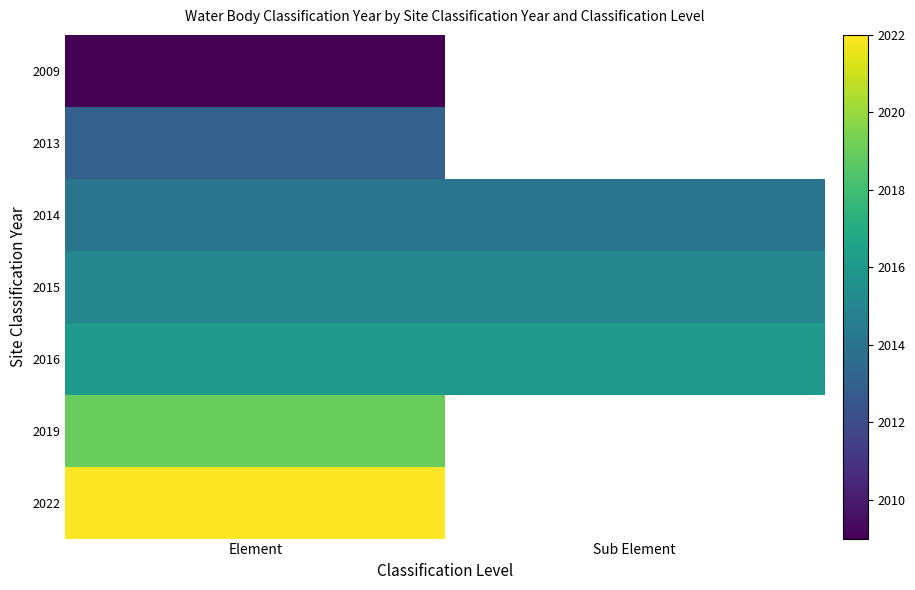

Which series has the largest total across all categories?

2016